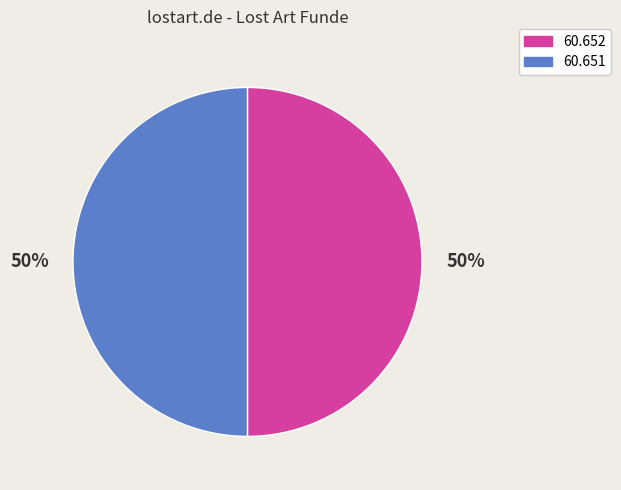

To the nearest percent, what is the average slice percentage?

50%